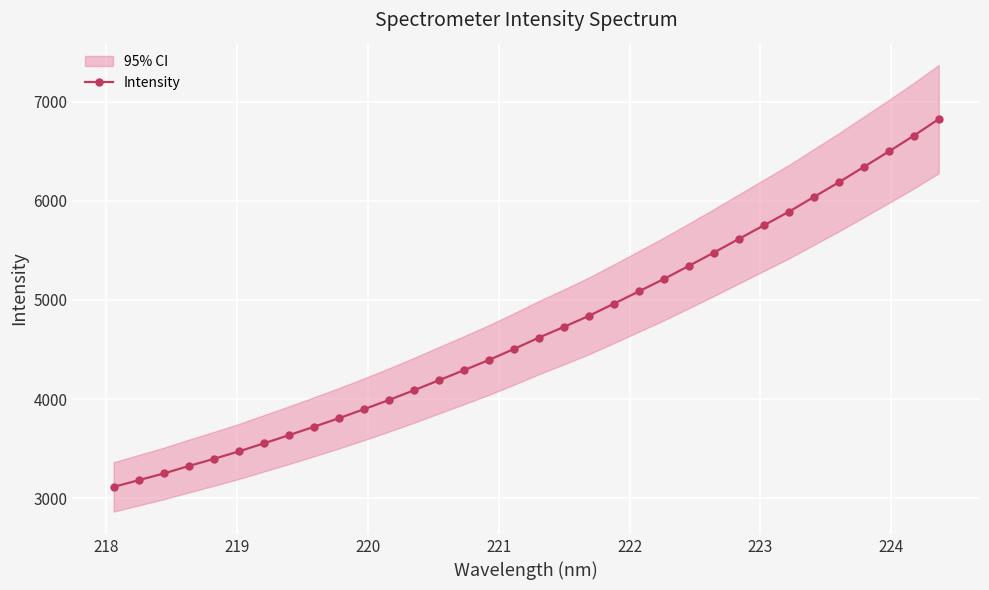

Reading left to right, list all the values displayed in this chart.

3113.7	3181.3	3248.8	3324.0	3396.3	3471.5	3553.1	3635.1	3719.9	3806.4	3896.8	3990.6	4088.1	4189.8	4291.3	4394.4	4505.3	4620.2	4728.4	4839.7	4962.4	5086.9	5211.9	5344.1	5478.4	5616.2	5753.2	5890.3	6039.2	6187.1	6342.4	6498.0	6657.0	6824.7